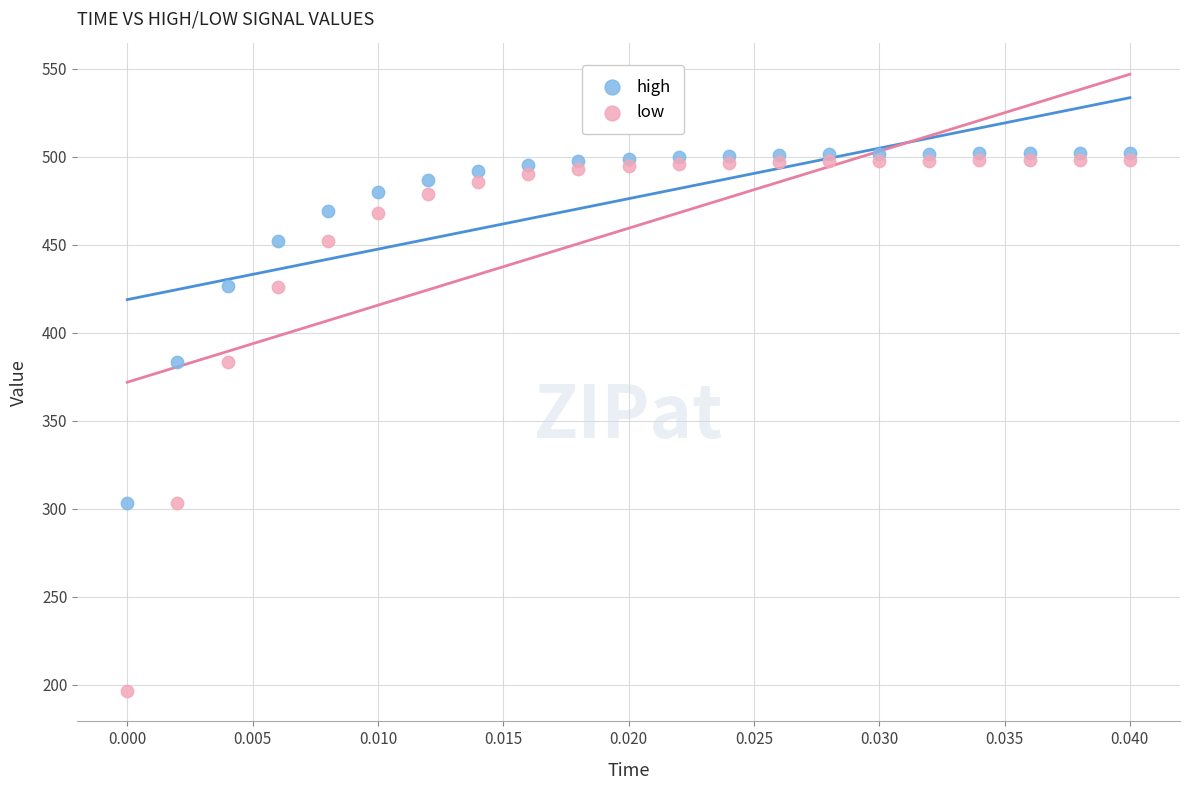

Which series has the largest Y range (max minus min)?

low